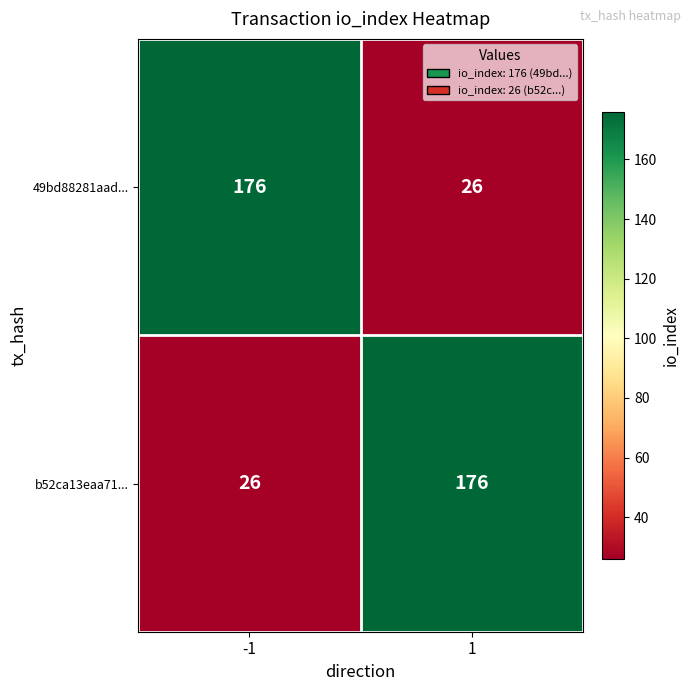

What is the spread (max minus min) of values at 1?

150